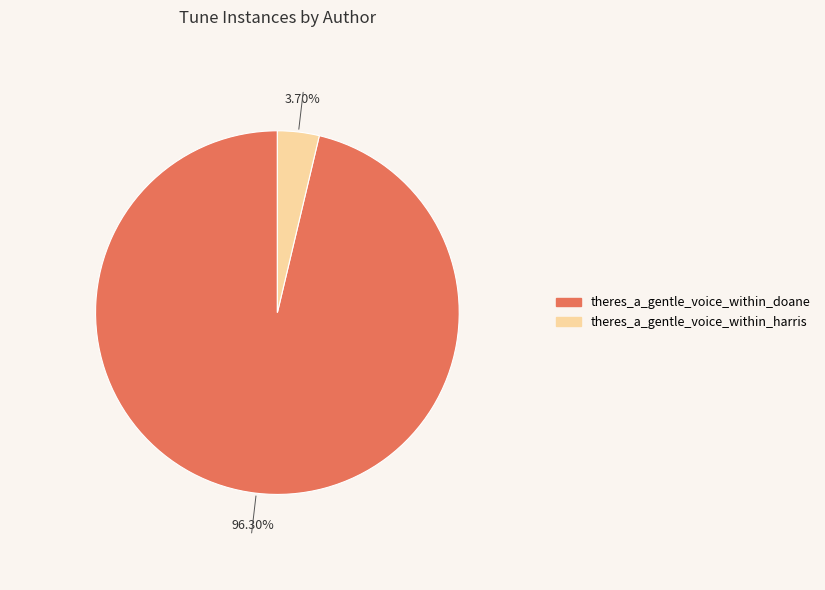

To the nearest percent, what is the difference between the largest and smallest slice percentages?

93%